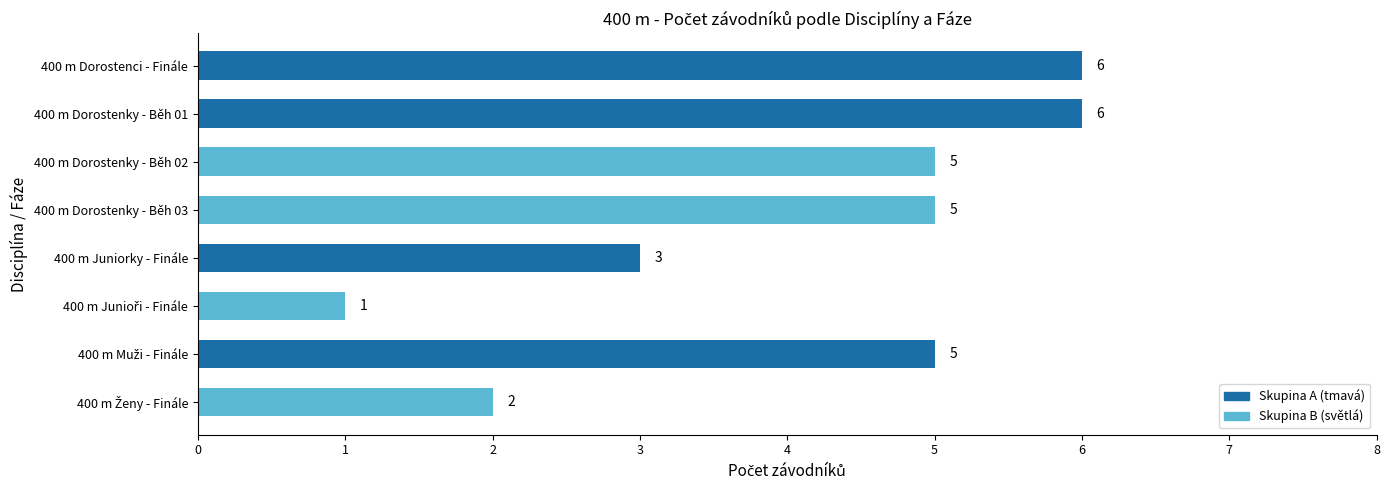

What is the difference between the maximum and minimum values?

5